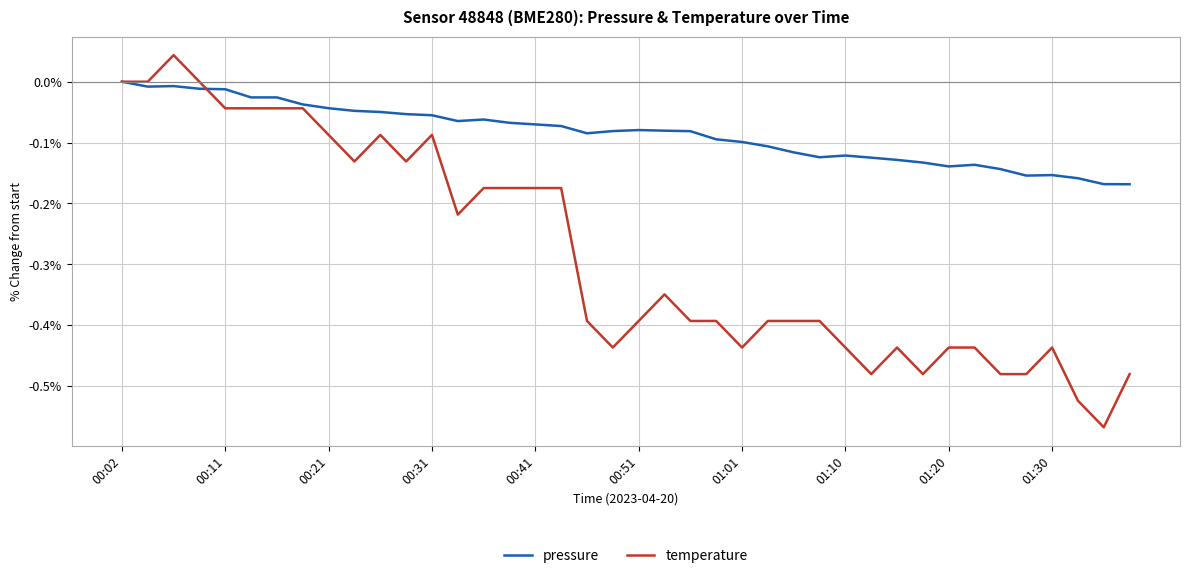

Rank the series by their maximum value, from lowest to highest.

pressure, temperature